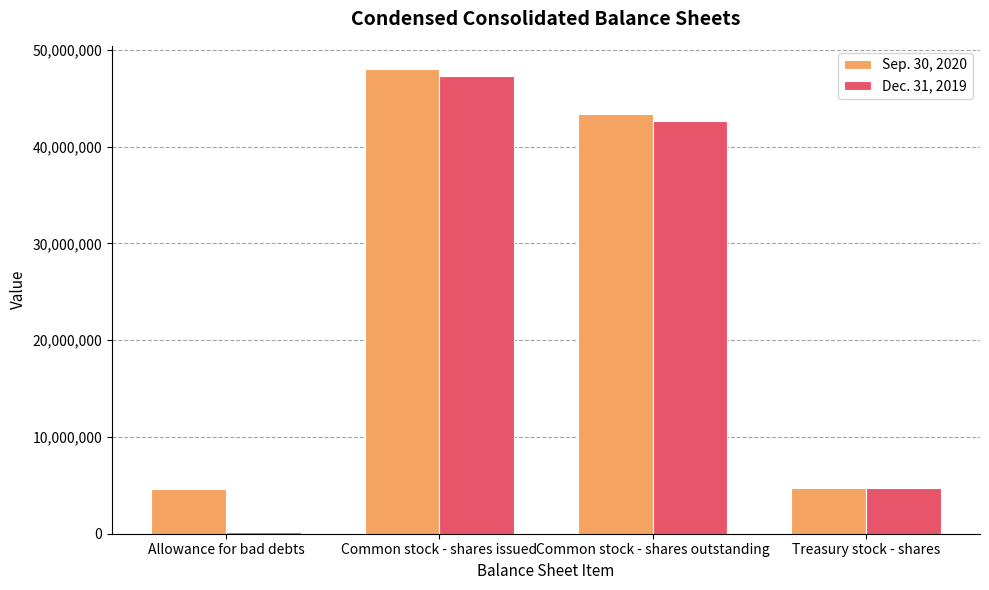

List the series in order of their peak value, lowest first.

Dec. 31, 2019, Sep. 30, 2020